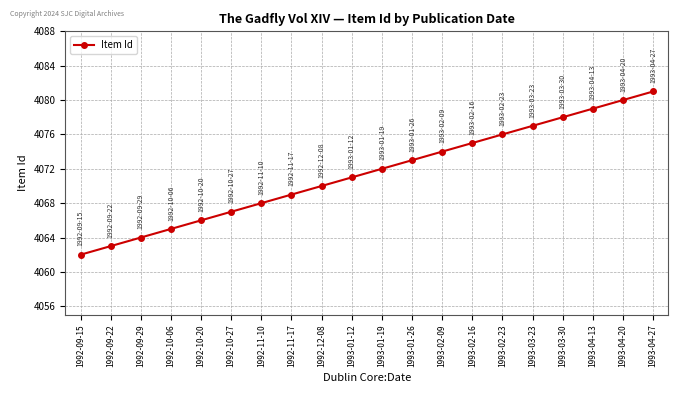

What value does the data have at 1992-10-20, to the nearest 5?

4065